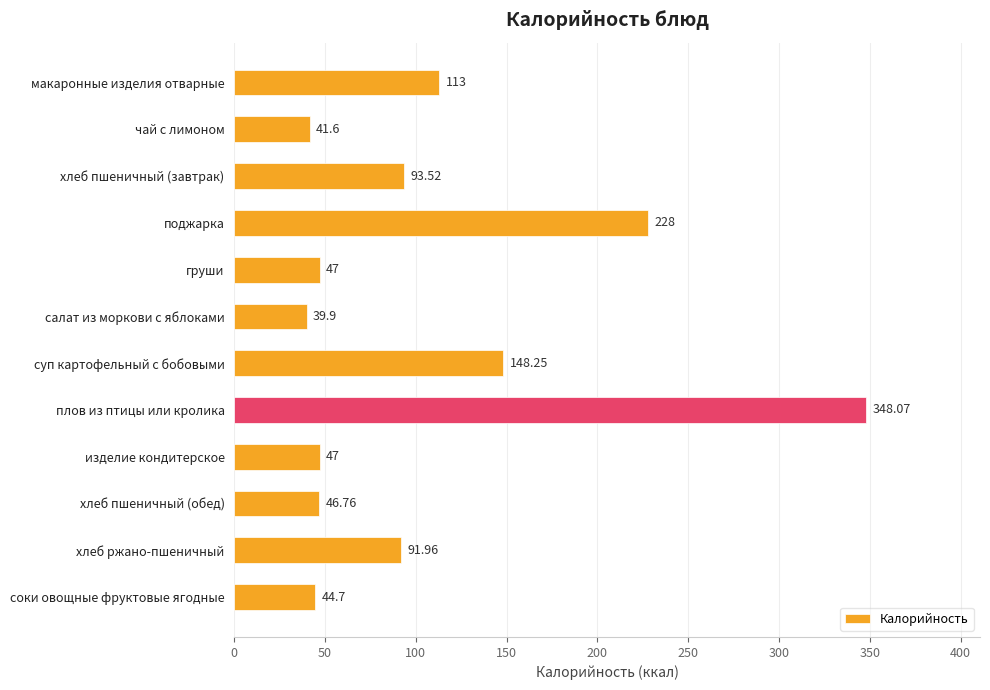

What is the average value?

107.5